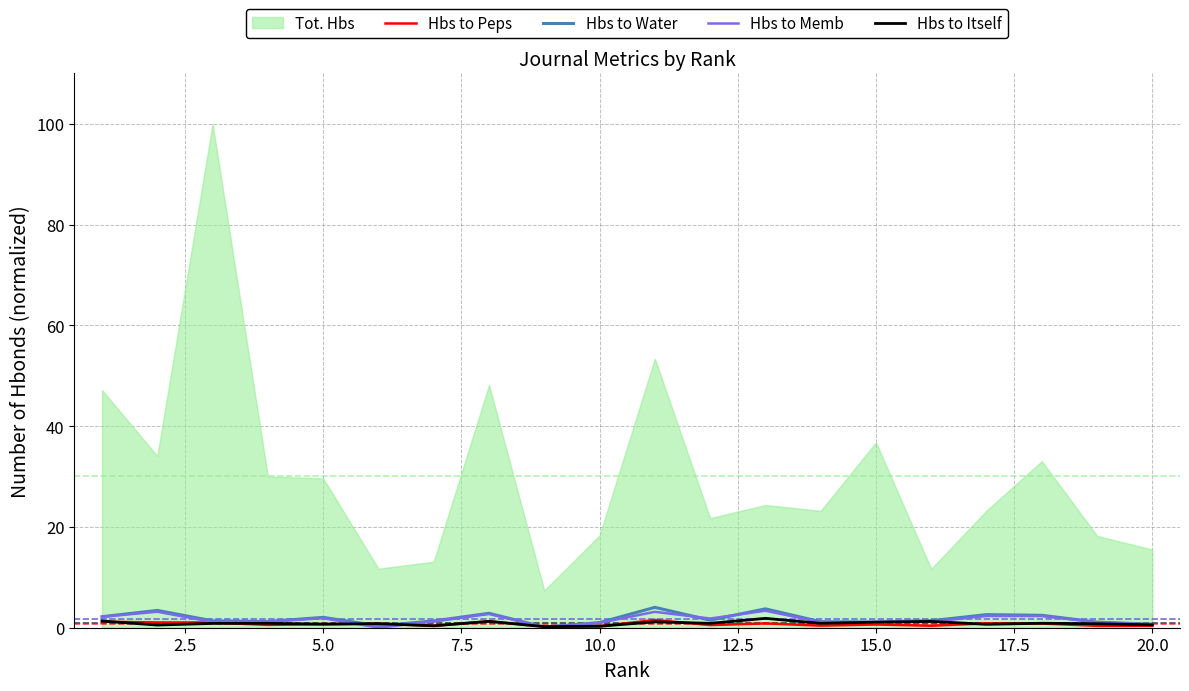

What is the difference between the maximum and minimum values in the Hbs to Water series?

3.9